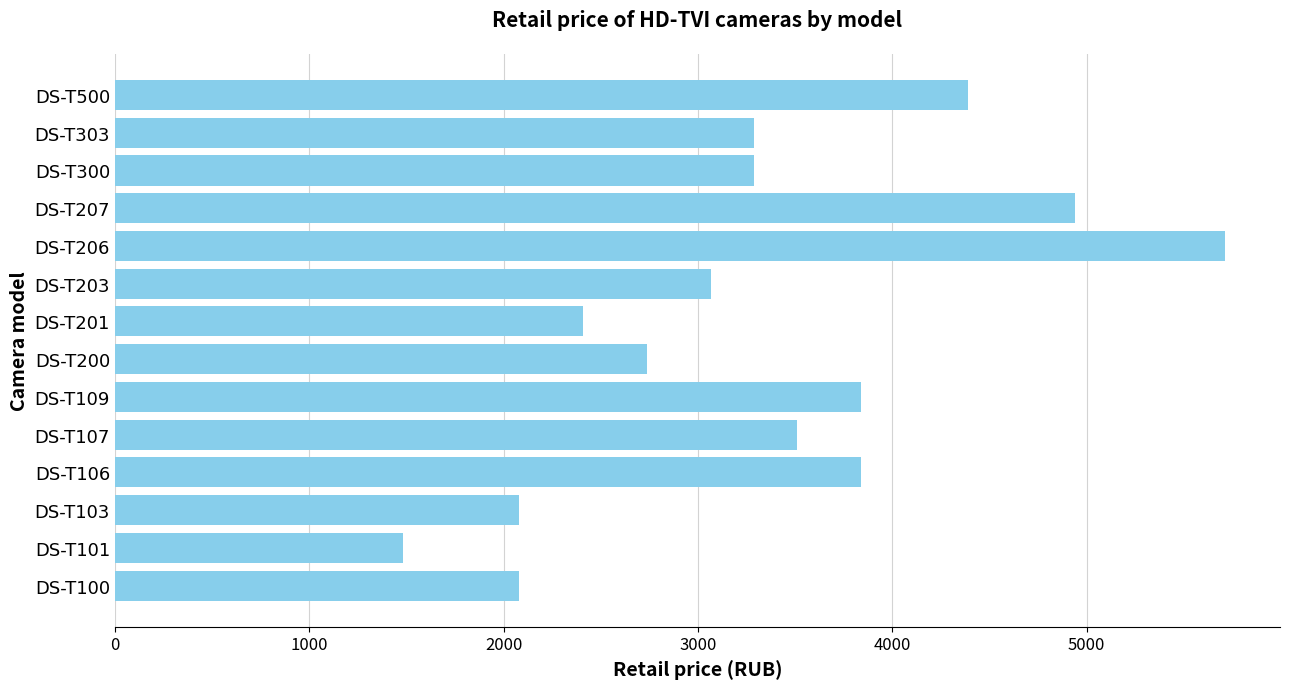

How many data points does each series have?

14